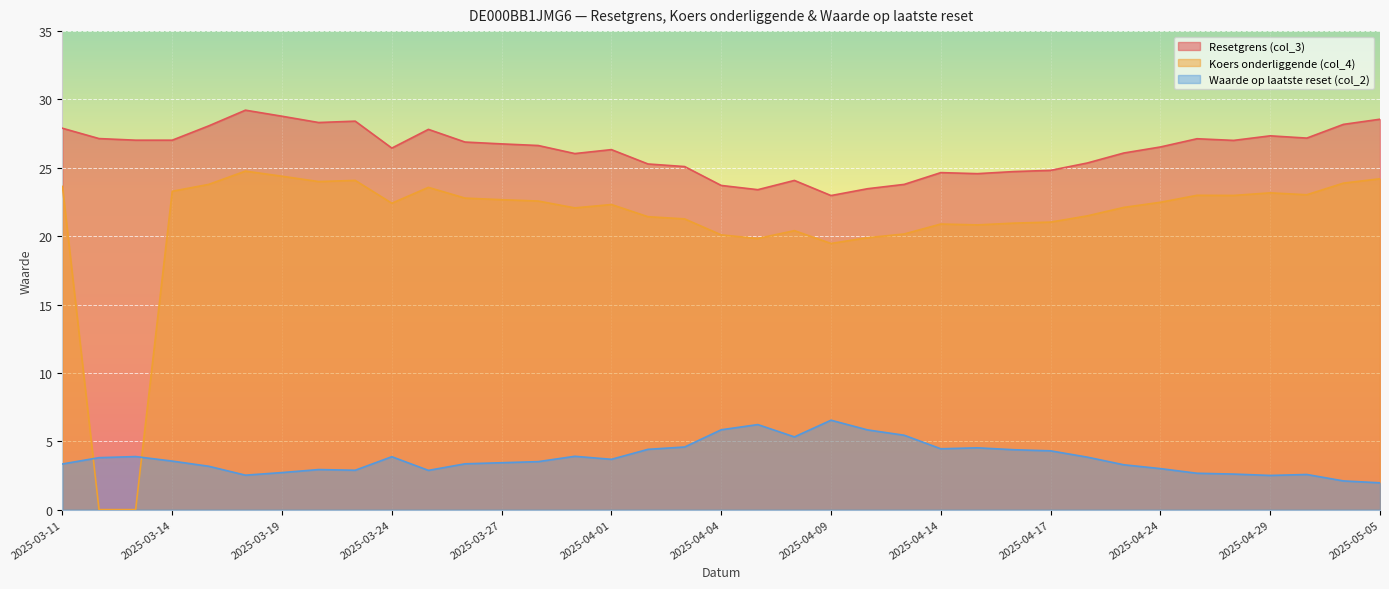

Is it true that Resetgrens (col_3) equals 24.8 at 2025-04-17?

True